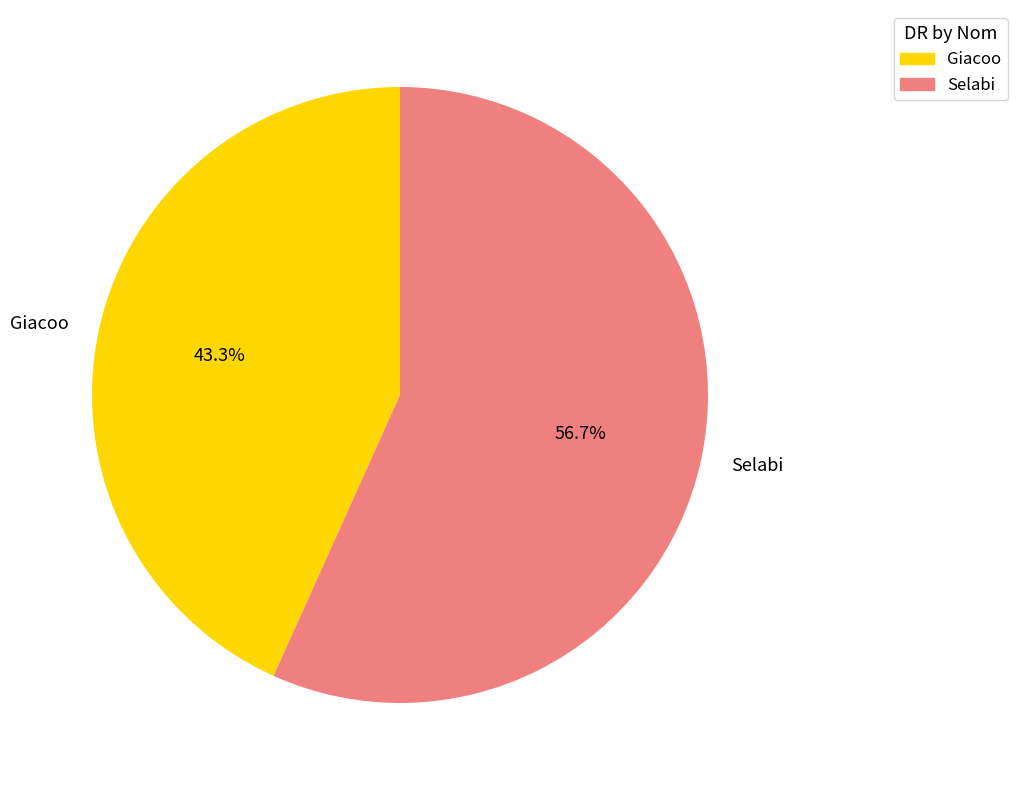

Rank the categories by value from highest to lowest.

Selabi, Giacoo